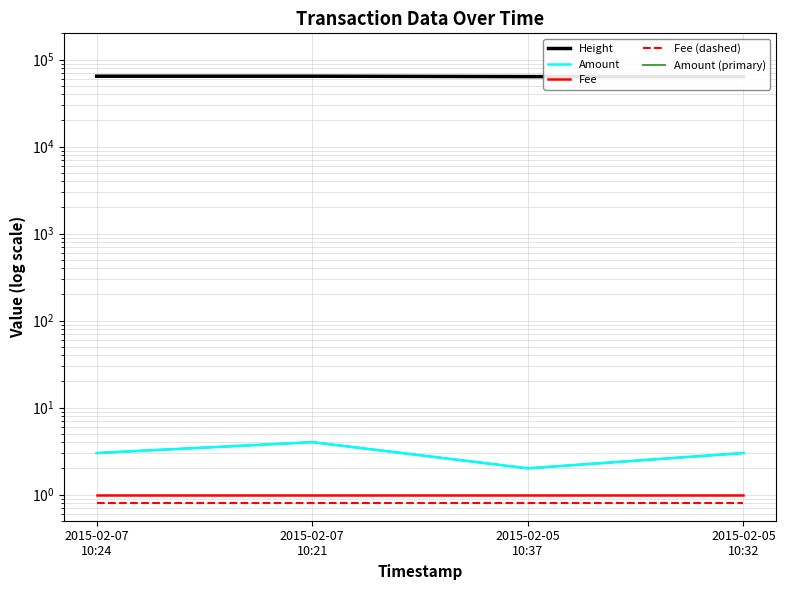

What is the lowest value of the Fee (dashed) series?

0.8